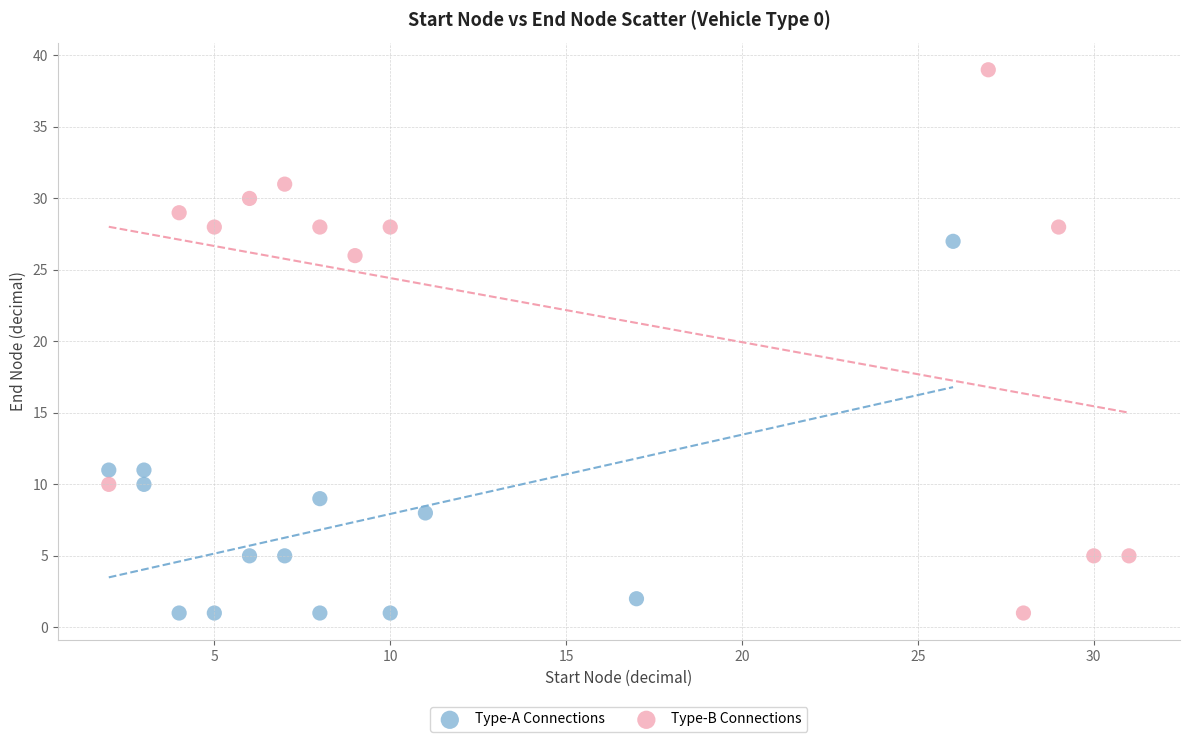

Which series has the largest Y range (max minus min)?

Type-B Connections